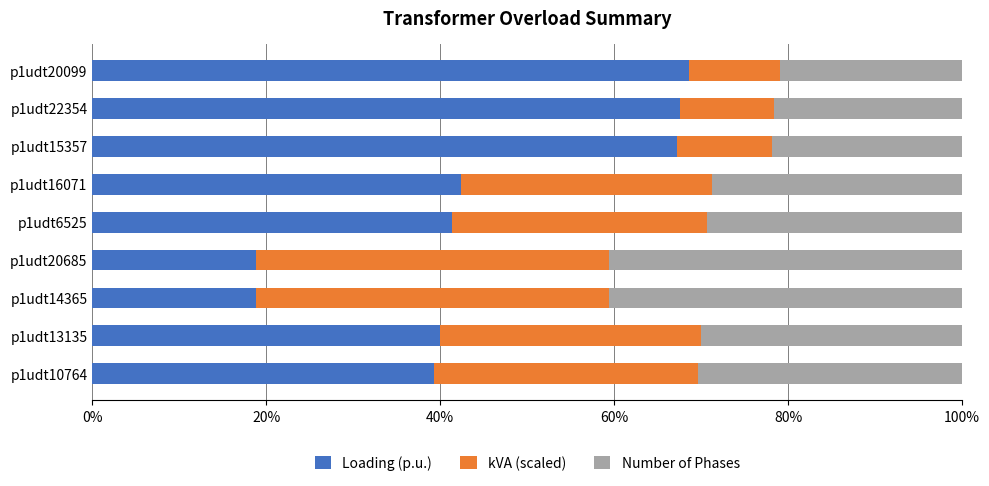

How many distinct data groups are displayed?

3